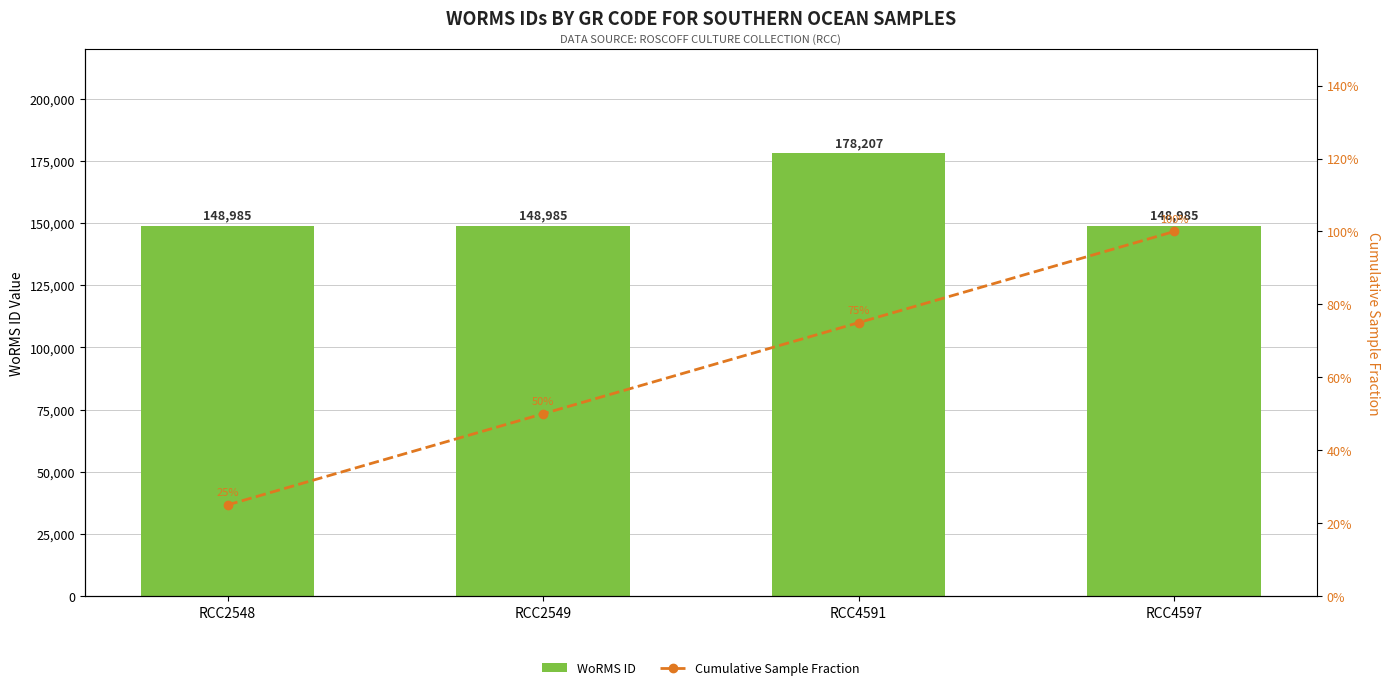

What is the spread (max minus min) of values at RCC4591?

178206.2